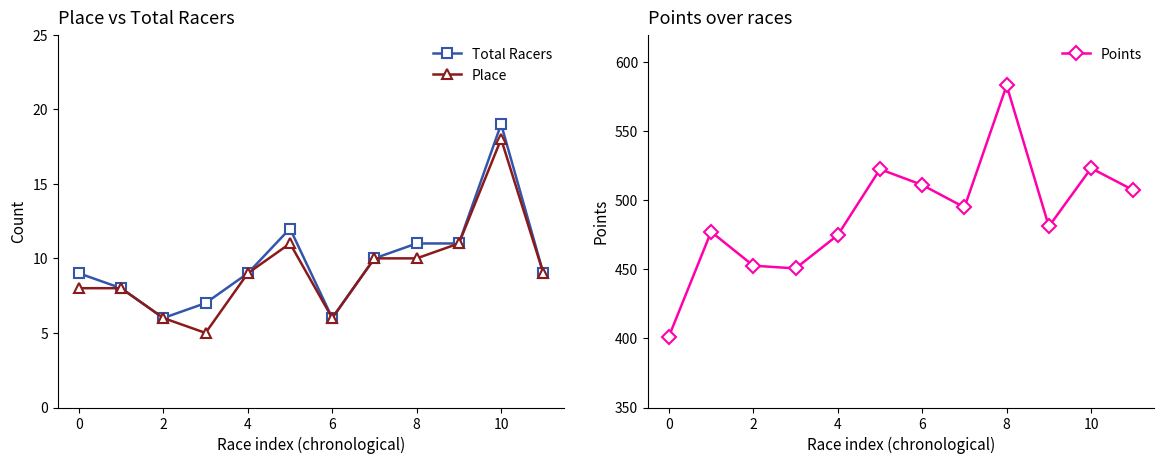

The Total Racers series shows 10.6 at 10. True or false?

False